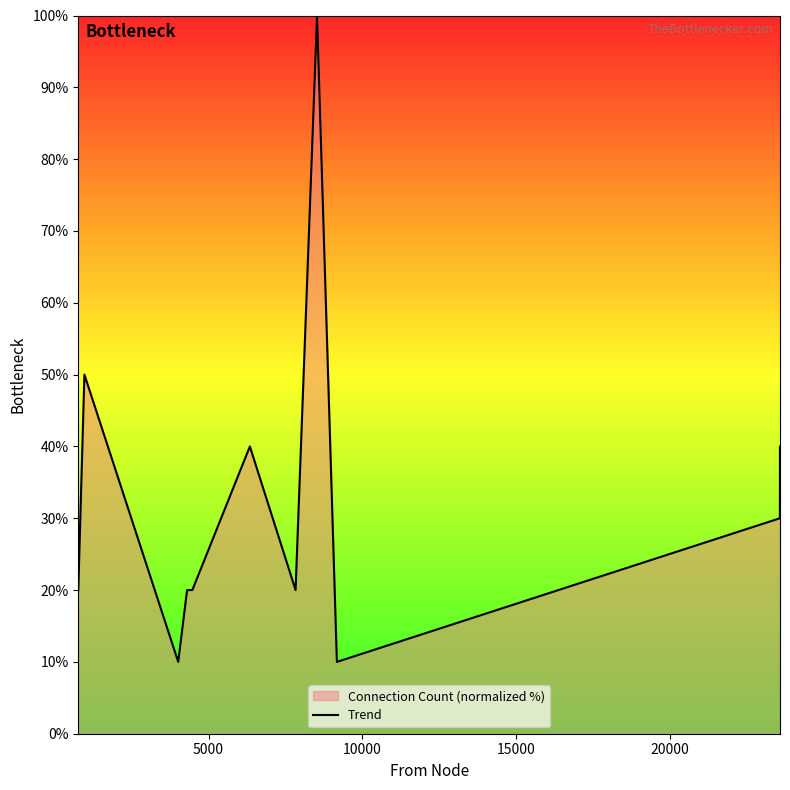

What is the difference between the maximum and minimum values?

90